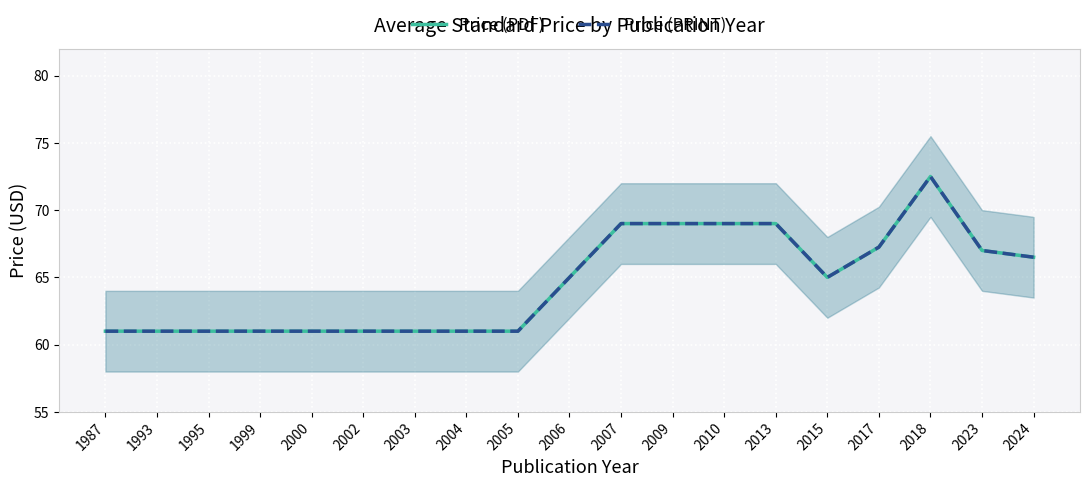

Reading left to right, what are all the values shown in this chart?

Price (PDF): 1987=61.0	1993=61.0	1995=61.0	1999=61.0	2000=61.0	2002=61.0	2003=61.0	2004=61.0	2005=61.0	2006=65.0	2007=69.0	2009=69.0	2010=69.0	2013=69.0	2015=65.0	2017=67.2	2018=72.5	2023=67.0	2024=66.5
Price (PRINT): 1987=61.0	1993=61.0	1995=61.0	1999=61.0	2000=61.0	2002=61.0	2003=61.0	2004=61.0	2005=61.0	2006=65.0	2007=69.0	2009=69.0	2010=69.0	2013=69.0	2015=65.0	2017=67.2	2018=72.5	2023=67.0	2024=66.5